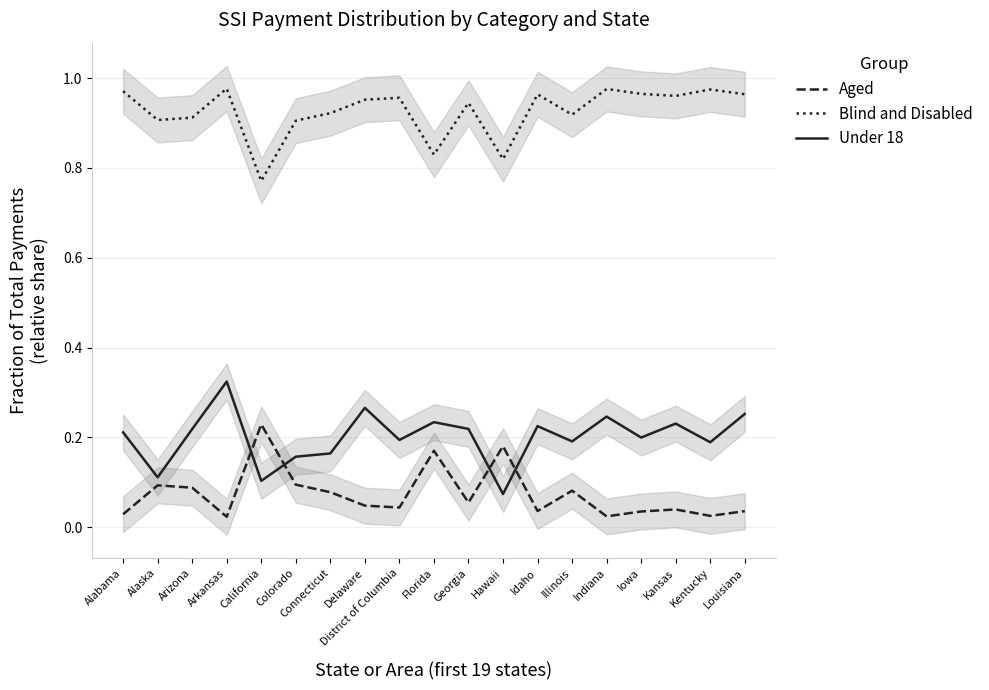

What is the label of the 17th point from the right?

Arizona